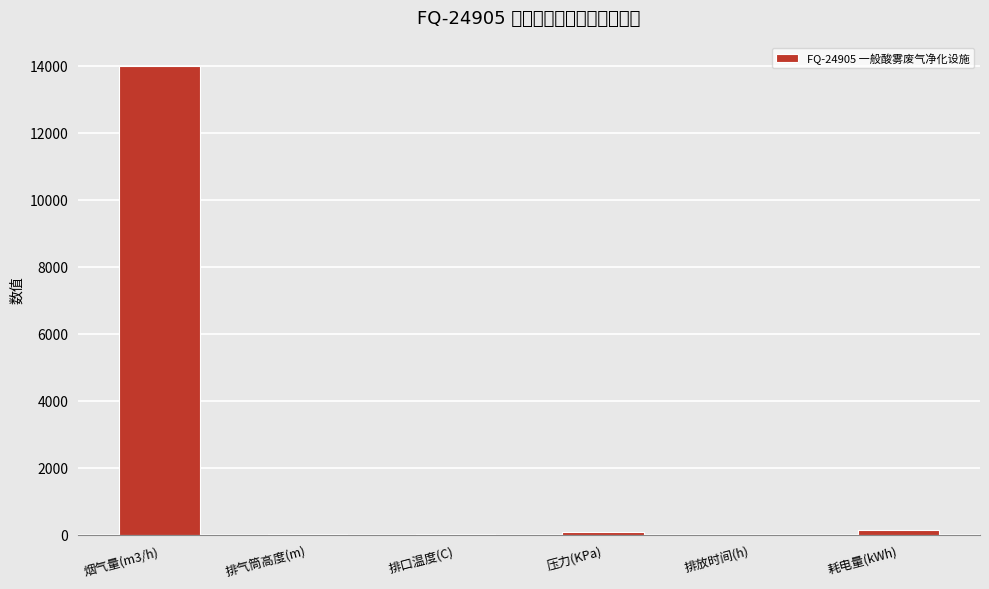

Reading left to right, transcribe all the data shown in this chart.

14000.0	15.0	27.0	101.4	10.0	150.0